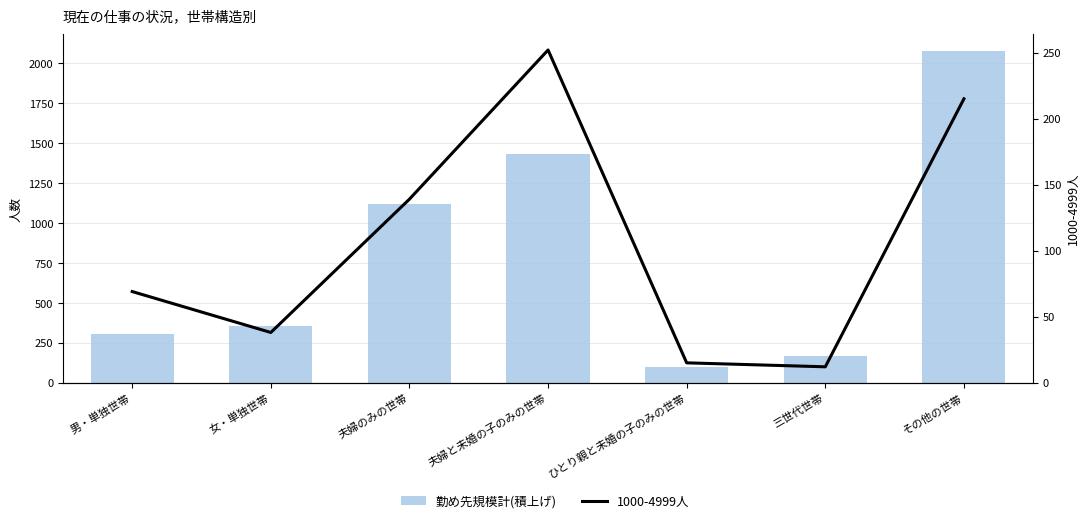

What is the label of the 5th bar from the right?

夫婦のみの世帯